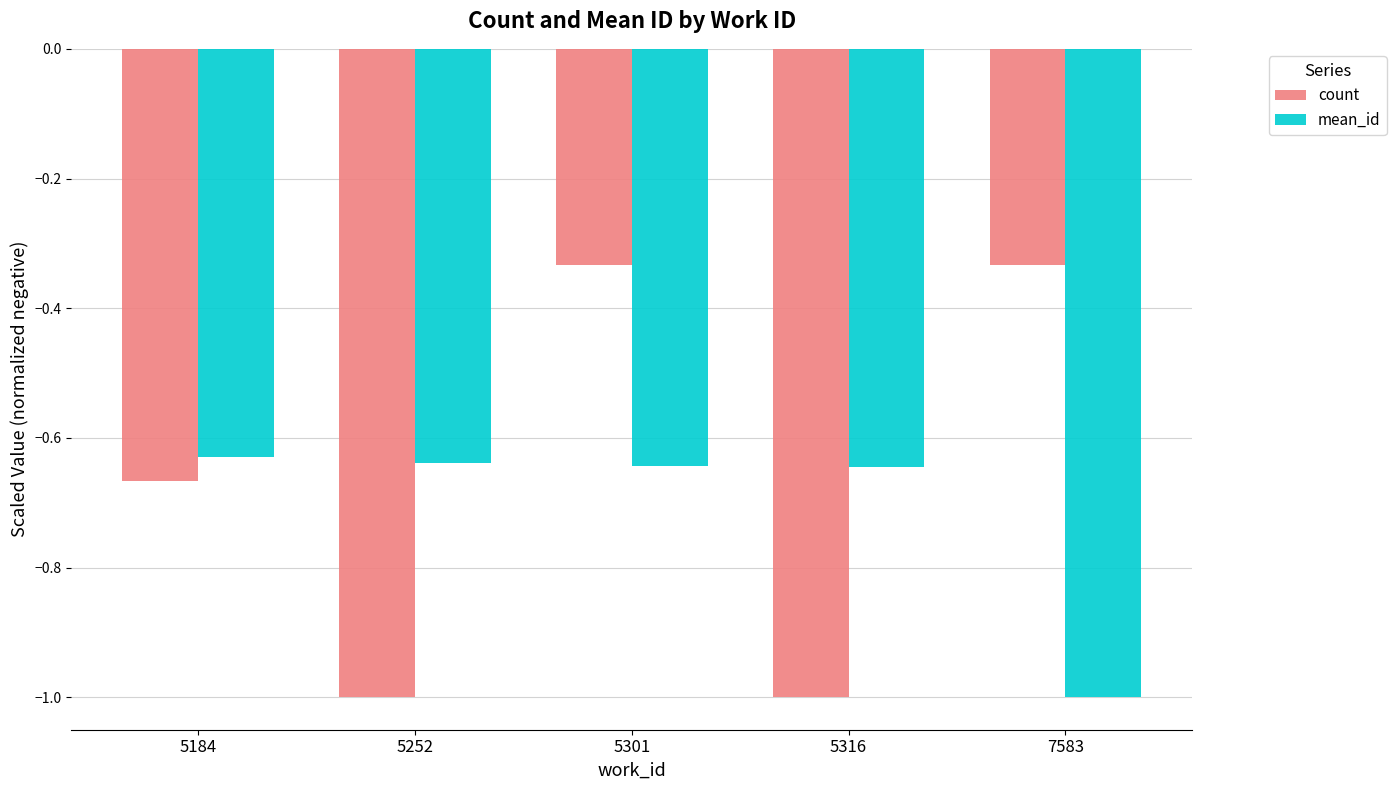

Is it true that mean_id equals -0.3 at 5301?

False